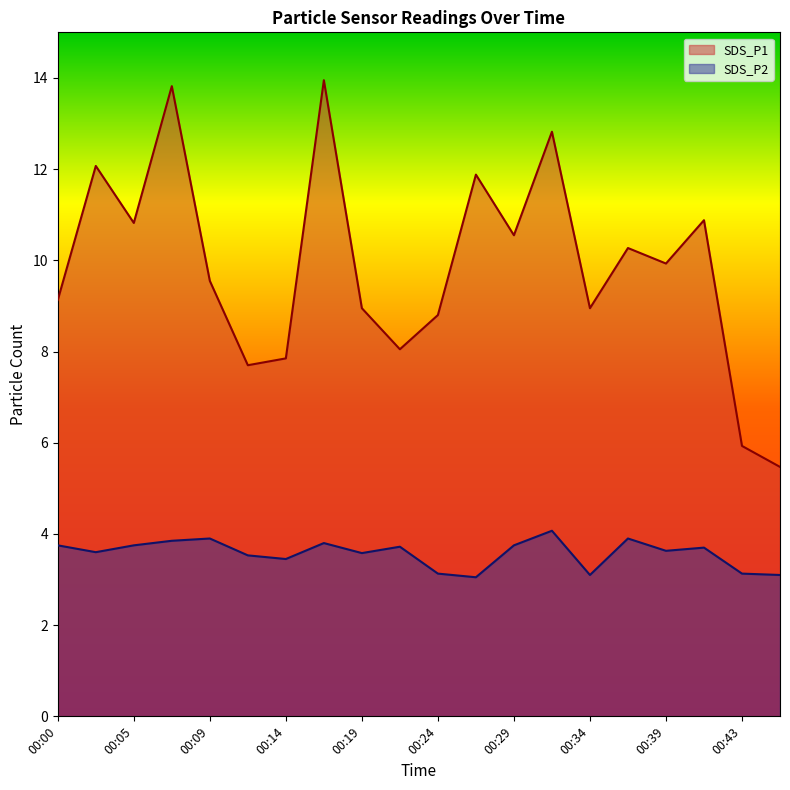

Between 00:14 and 00:39, which is larger?

00:39